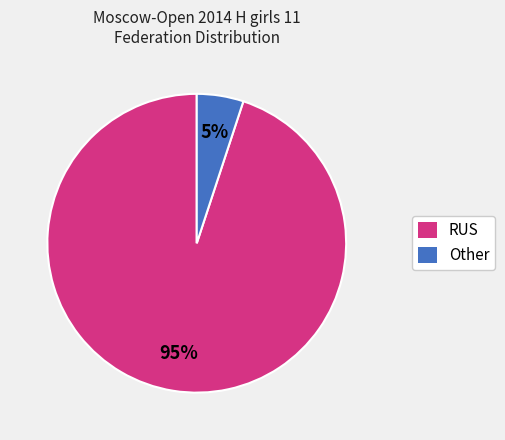

Which category has the biggest portion of the pie?

RUS